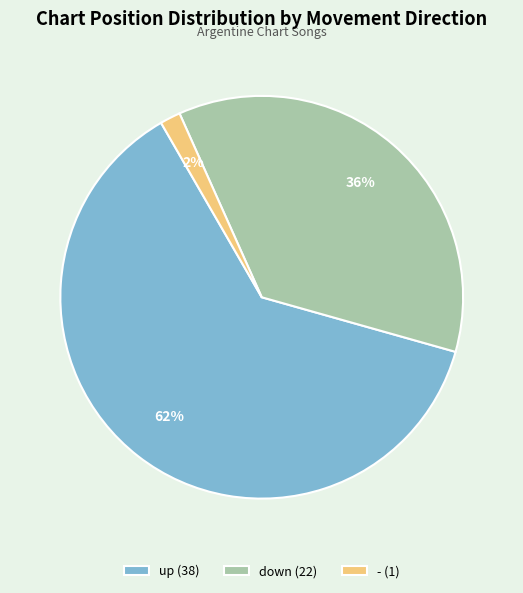

To the nearest percent, what is the combined percentage of down (22) and up (38)?

98%